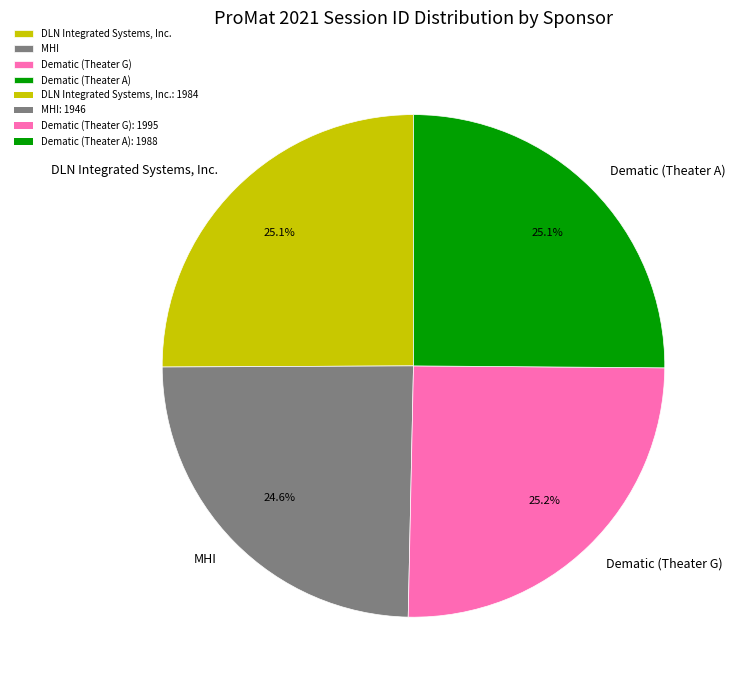

What is the ratio of the value at DLN Integrated Systems, Inc. to the value at Dematic (Theater G)?

1.0